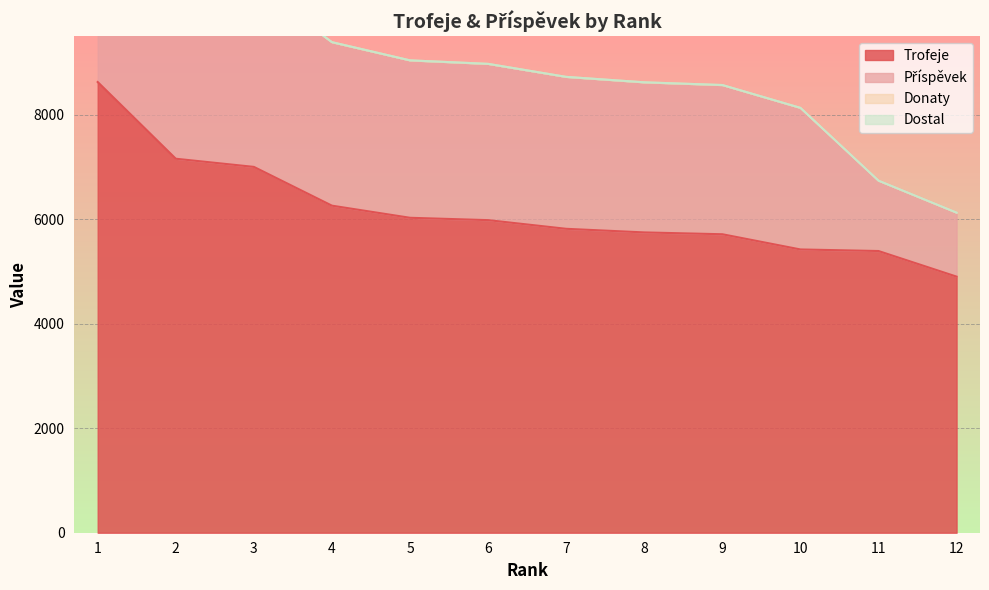

Which series has the largest total across all categories?

Trofeje